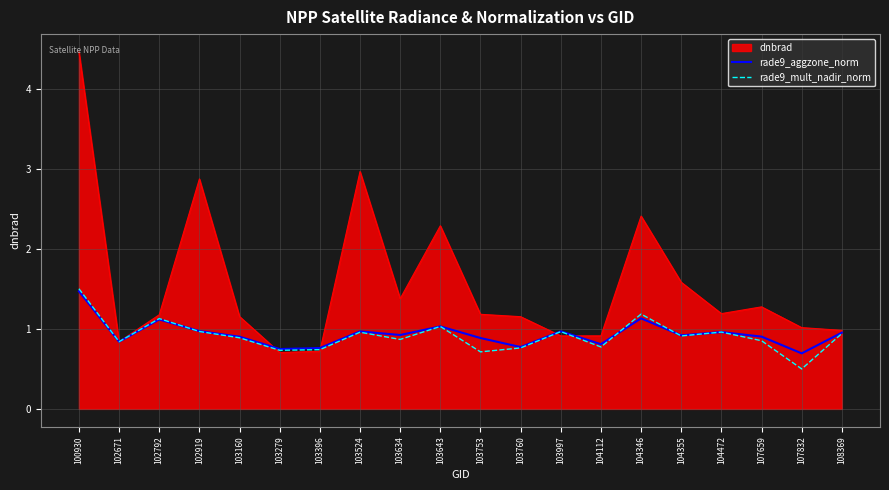

What is the maximum value shown in the chart?

4.5